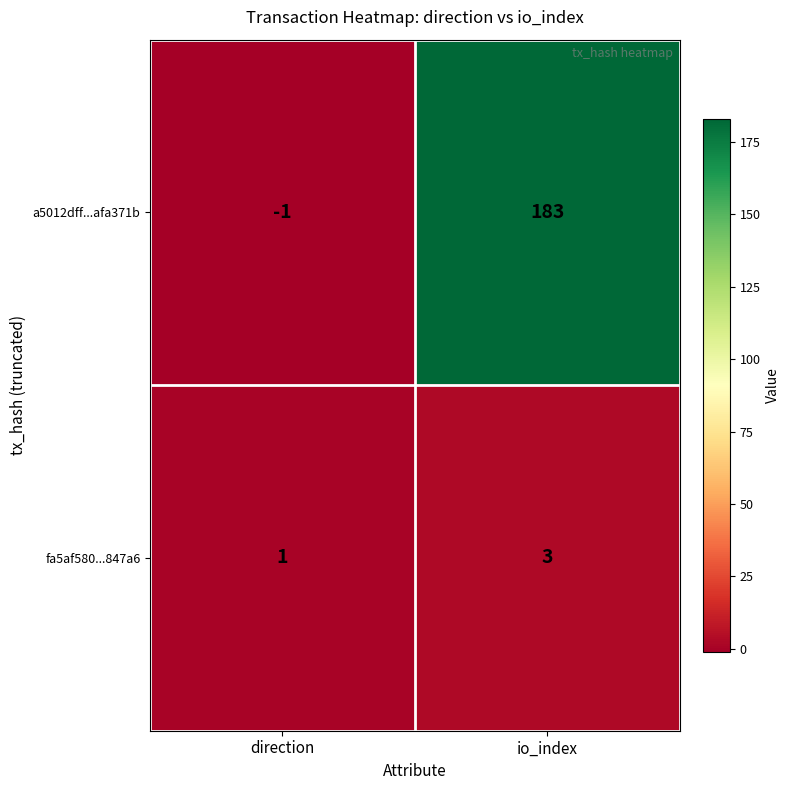

Which series has the widest spread of values?

a5012dff...afa371b